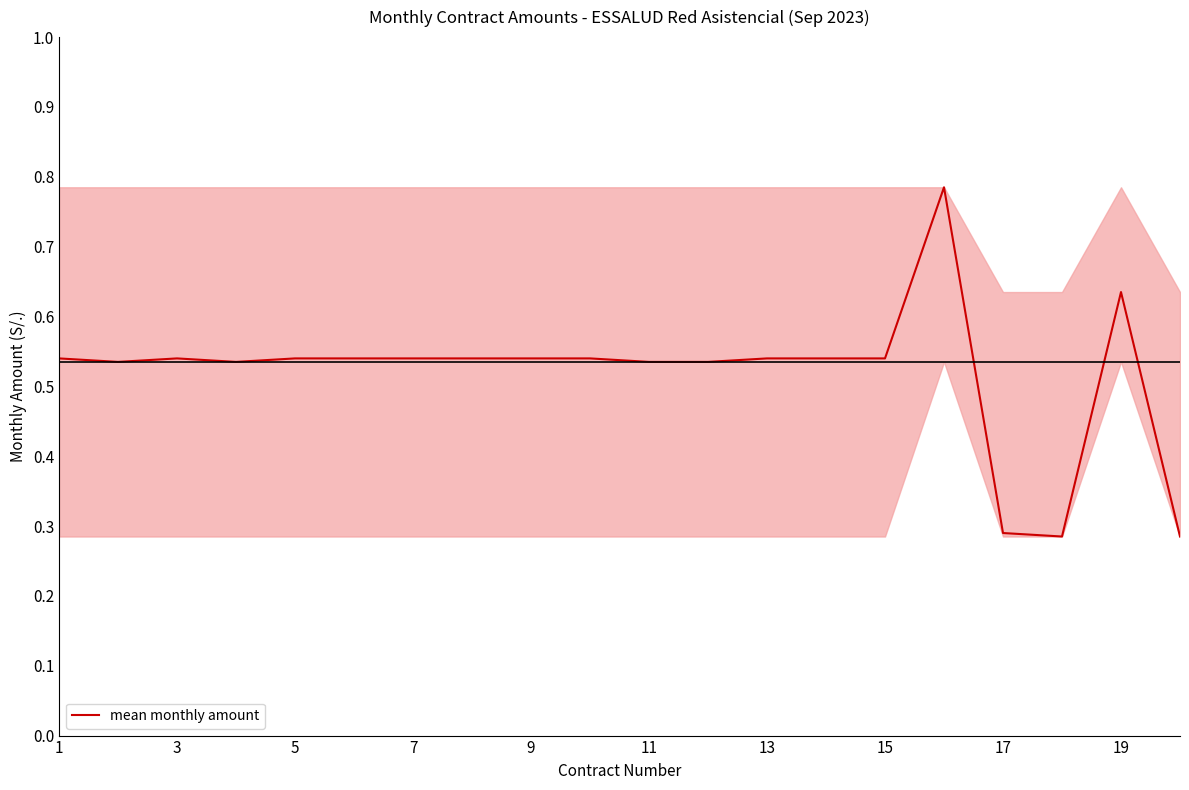

True or false: the data shows 0.2 at 5.

False